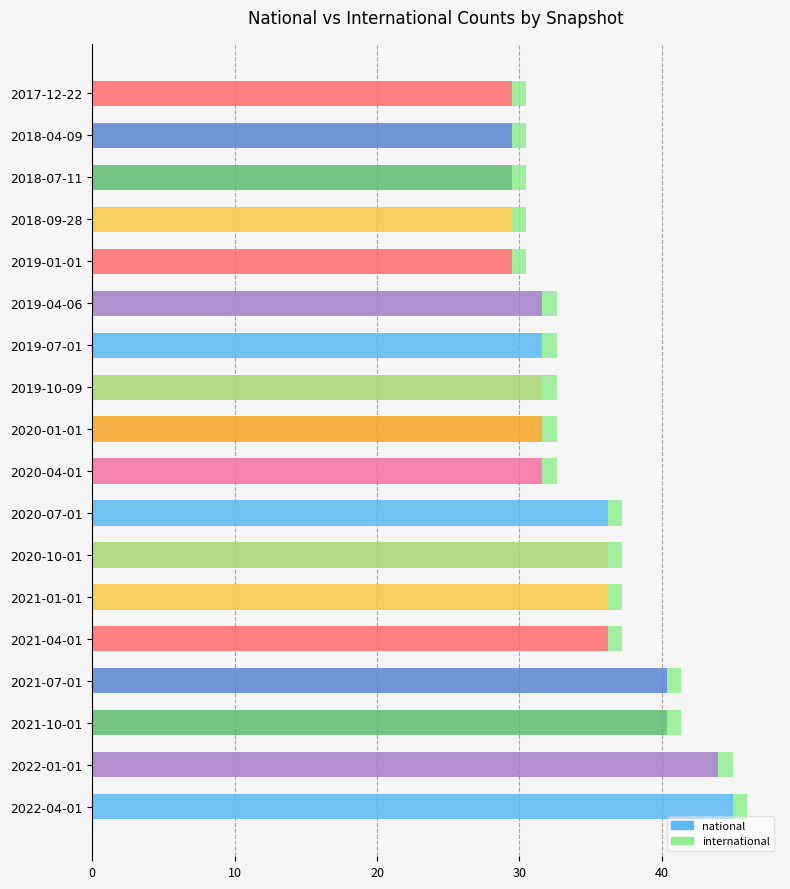

What is the lowest value of the national series?

29.5